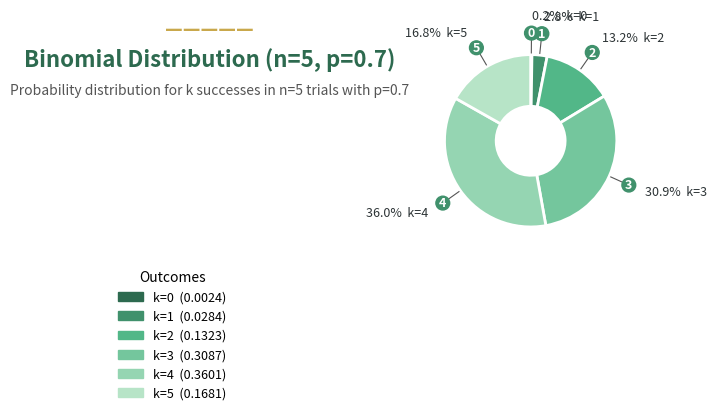

Is there any slice that represents more than half of the pie?

No